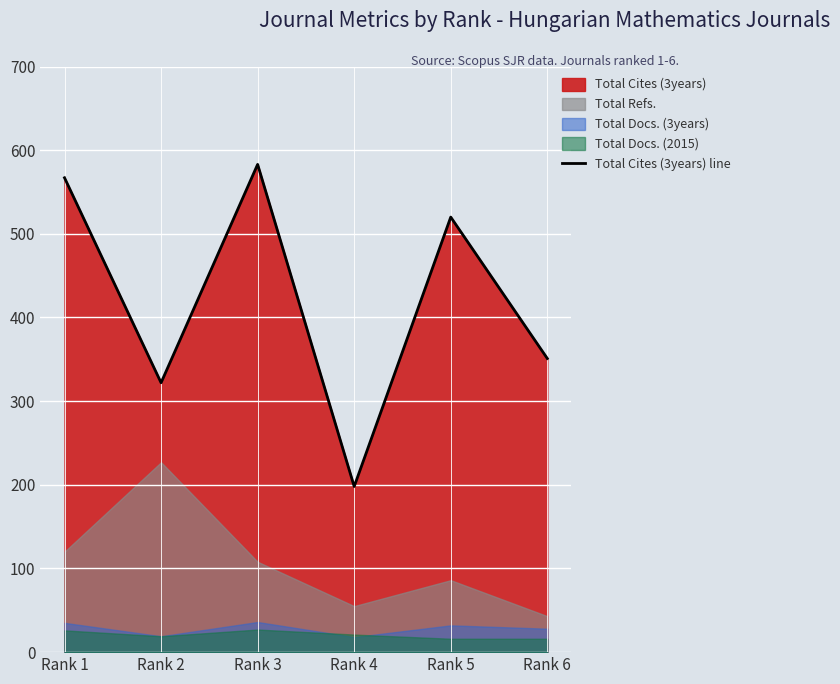

The value at Rank 2 is 322. True or false?

True